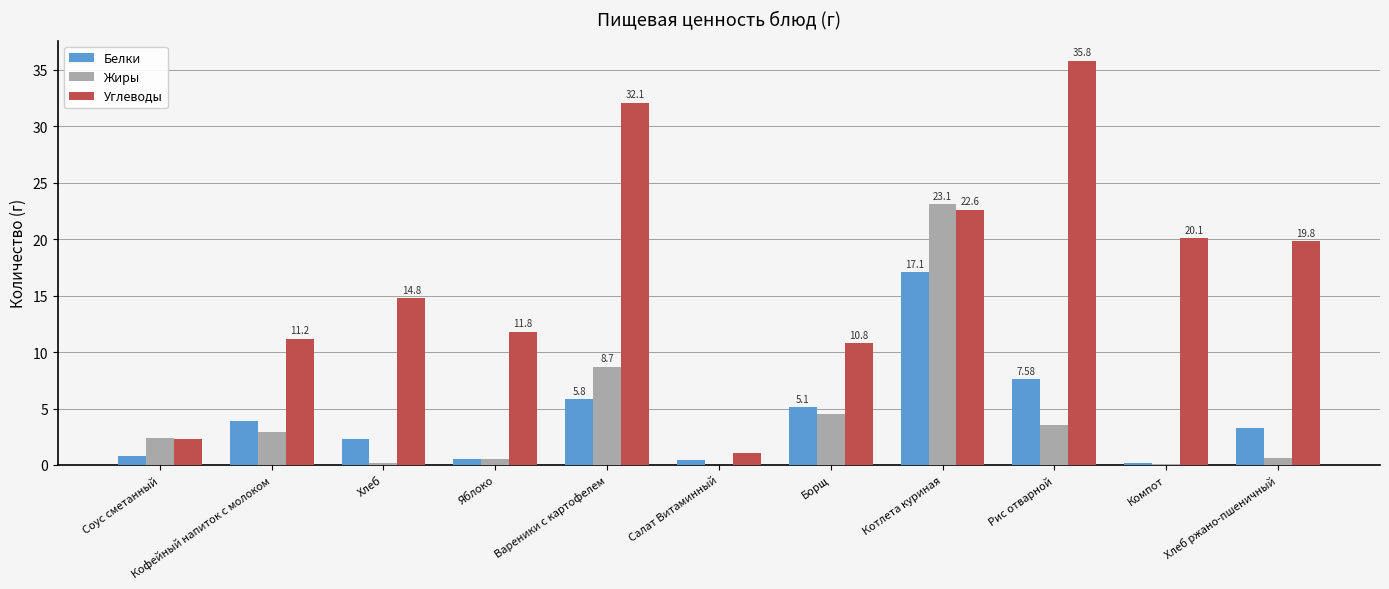

Which series has the largest total across all categories?

Углеводы